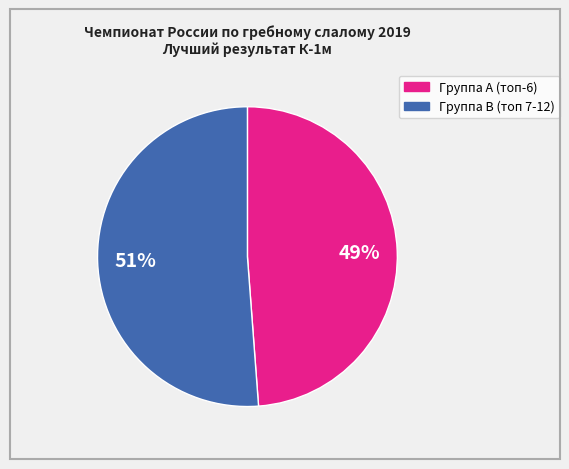

To the nearest percent, what is the average slice percentage?

50%